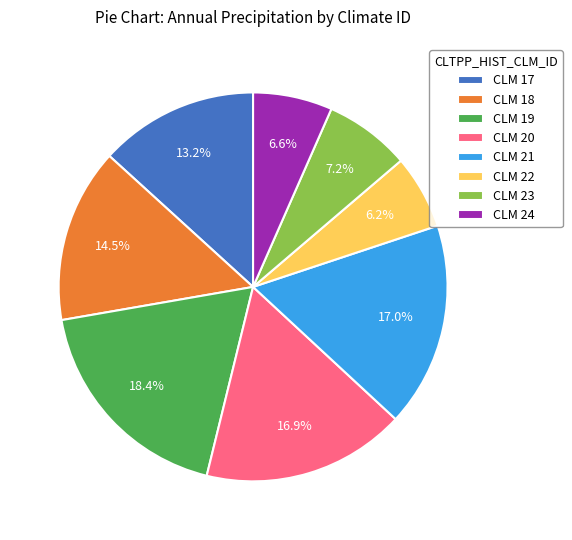

Does any single category account for the majority?

No